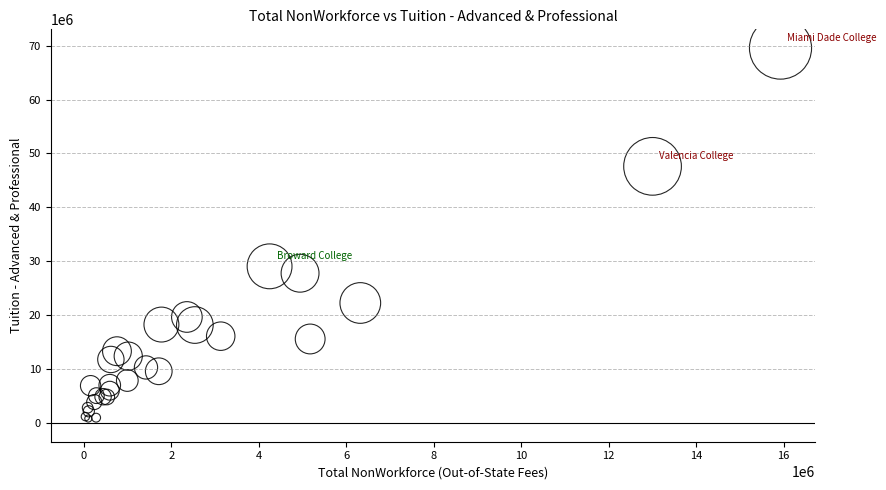

What Y value in the scatter plot is closest to 35188767?

29061505.0